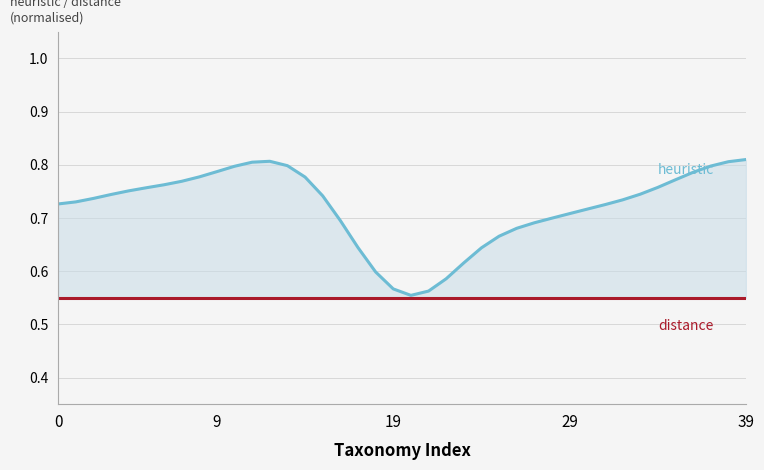

How many lines are shown in the chart?

2